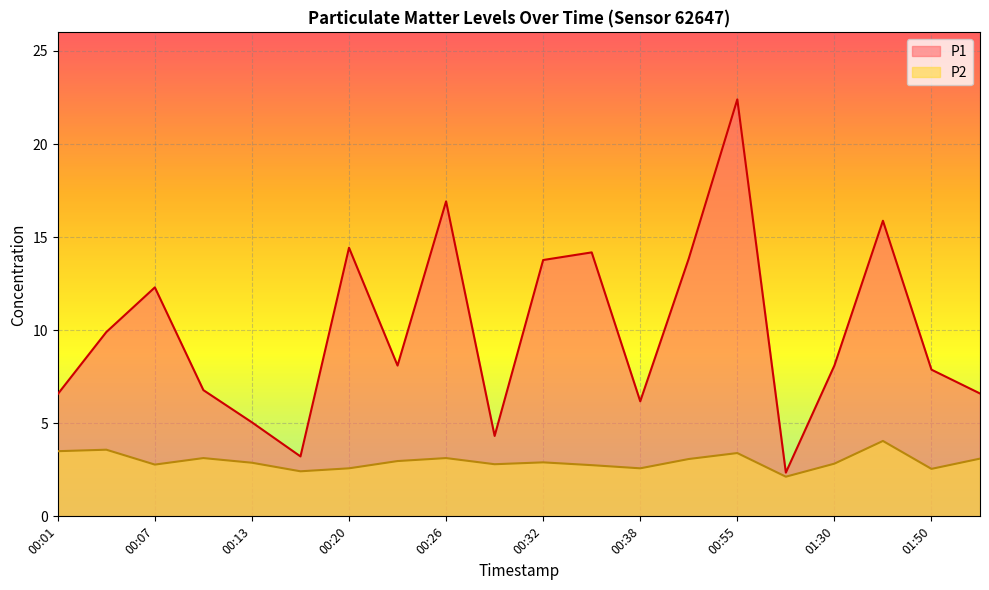

List the series in order of their overall mean, highest first.

P1, P2